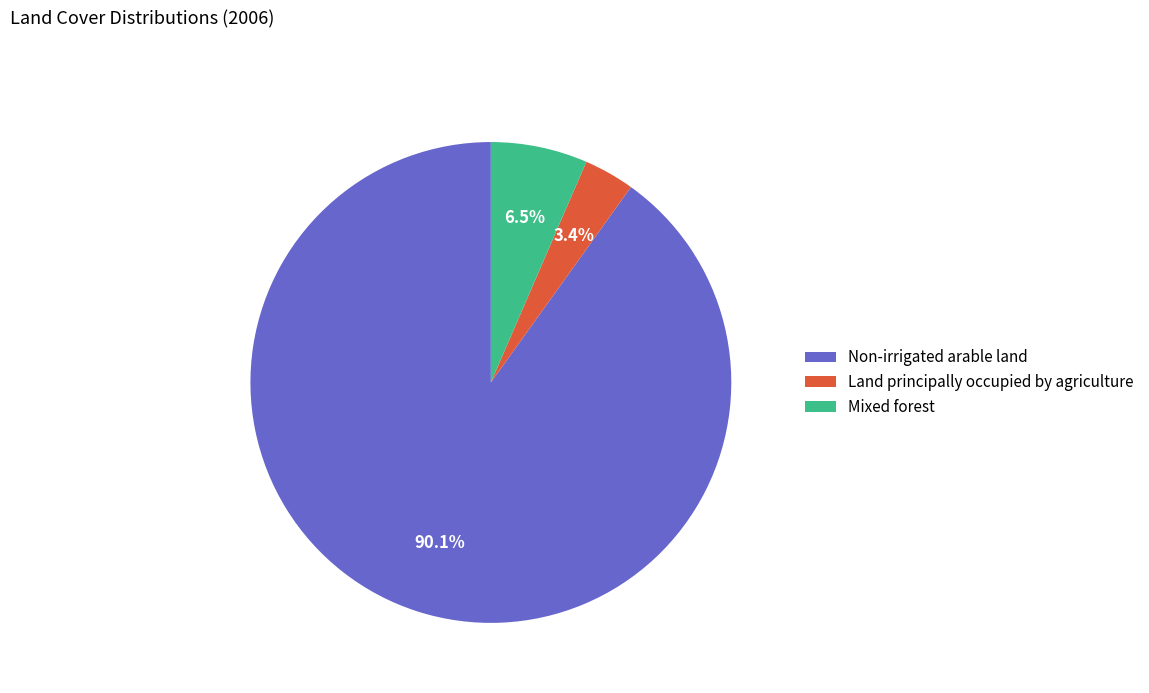

What is the majority slice?

Non-irrigated arable land